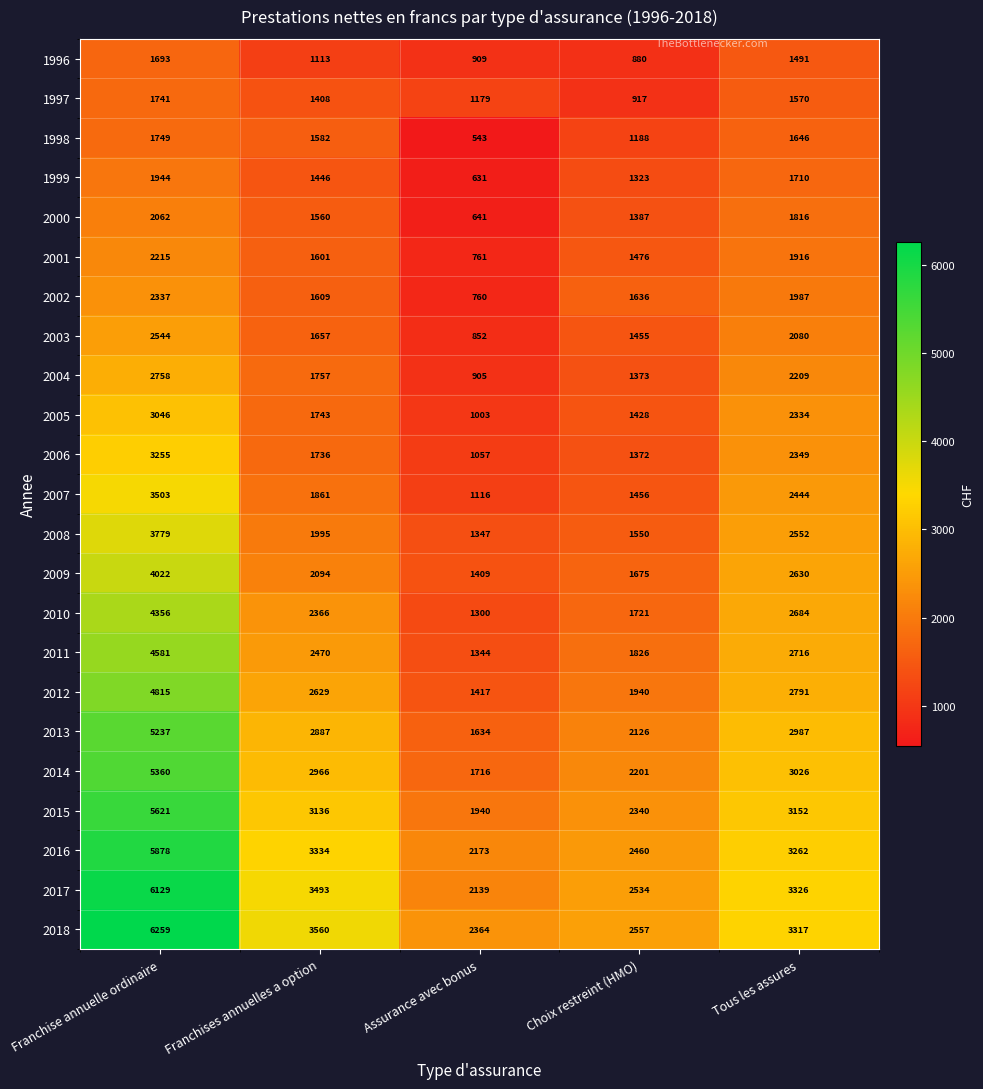

Which series has the largest range (max minus min)?

2017